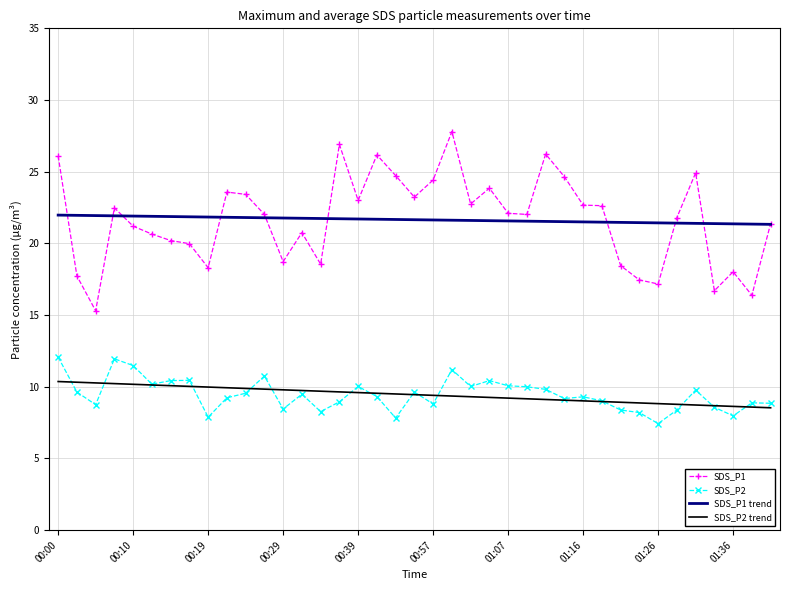

What is the smallest value displayed?

7.4